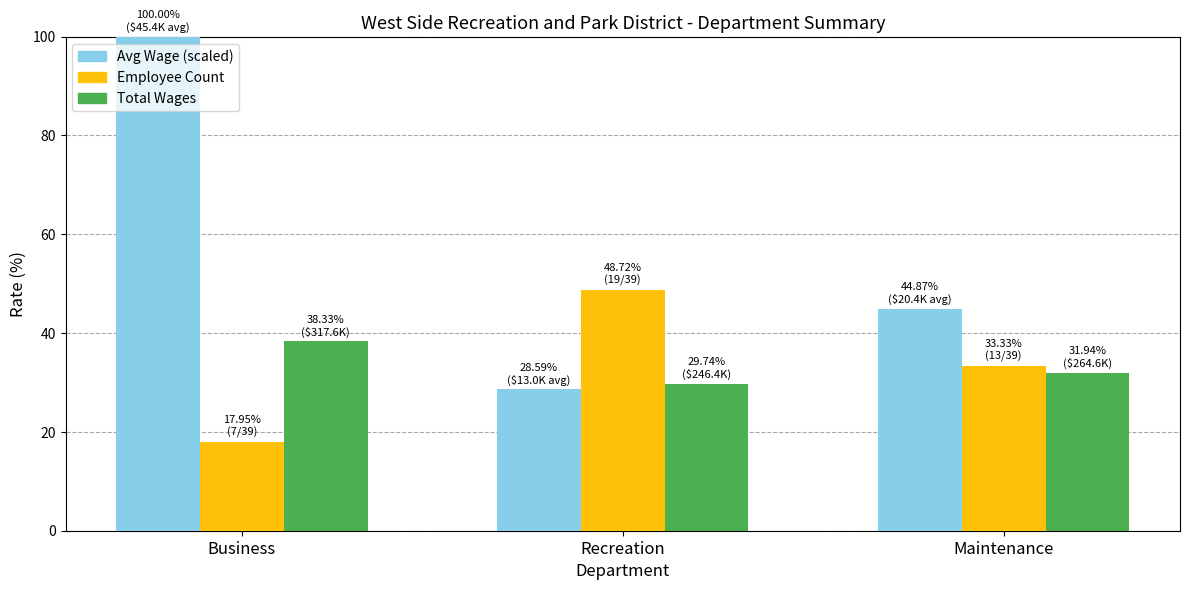

List the series in order of their peak value, lowest first.

Total Wages, Employee Count, Avg Wage (scaled)